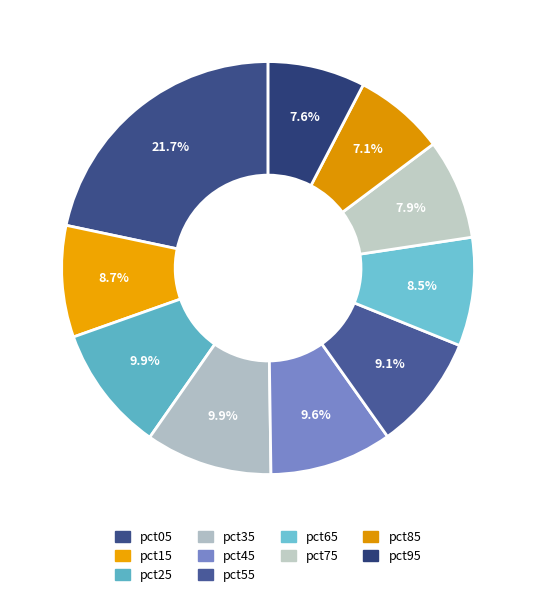

Which category has the smallest portion of the pie?

pct85